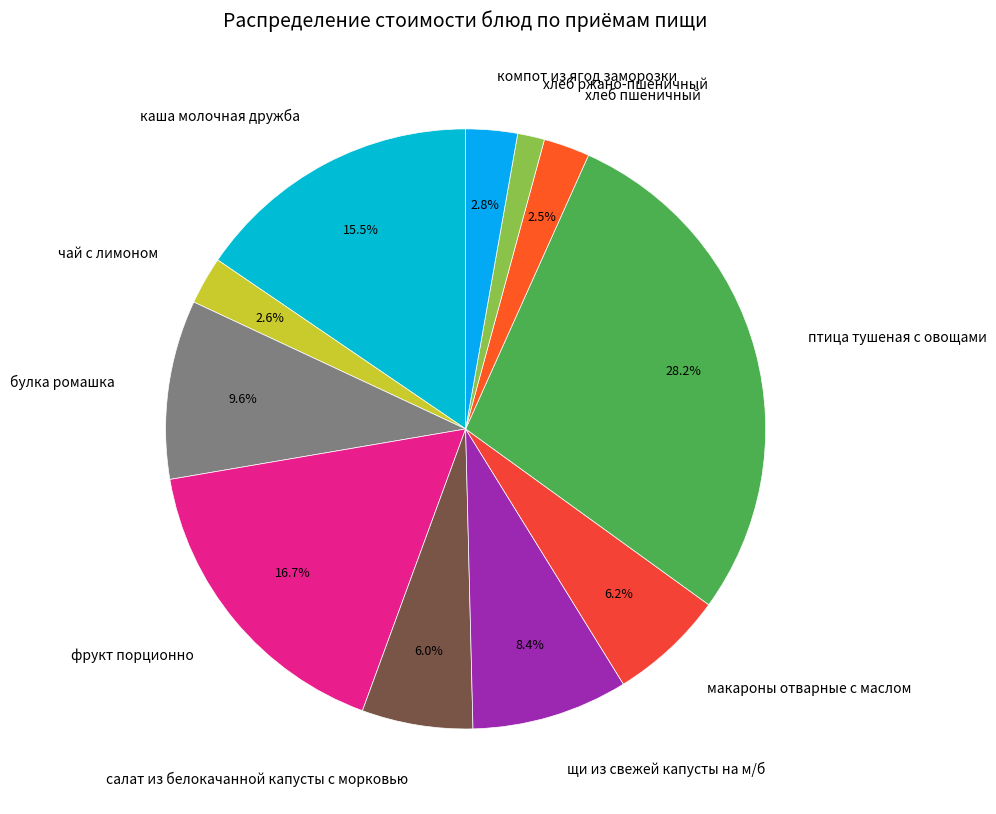

What is the ratio of the value at чай с лимоном to the value at макароны отварные с маслом?

0.4